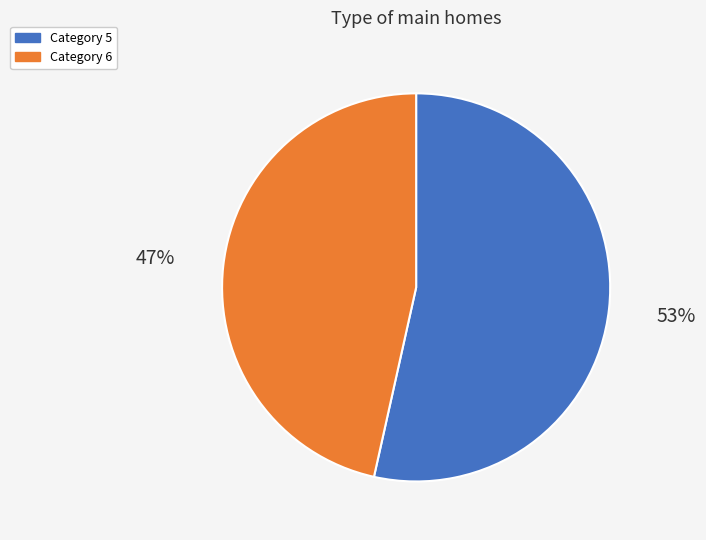

Is there a majority slice in this chart?

Yes